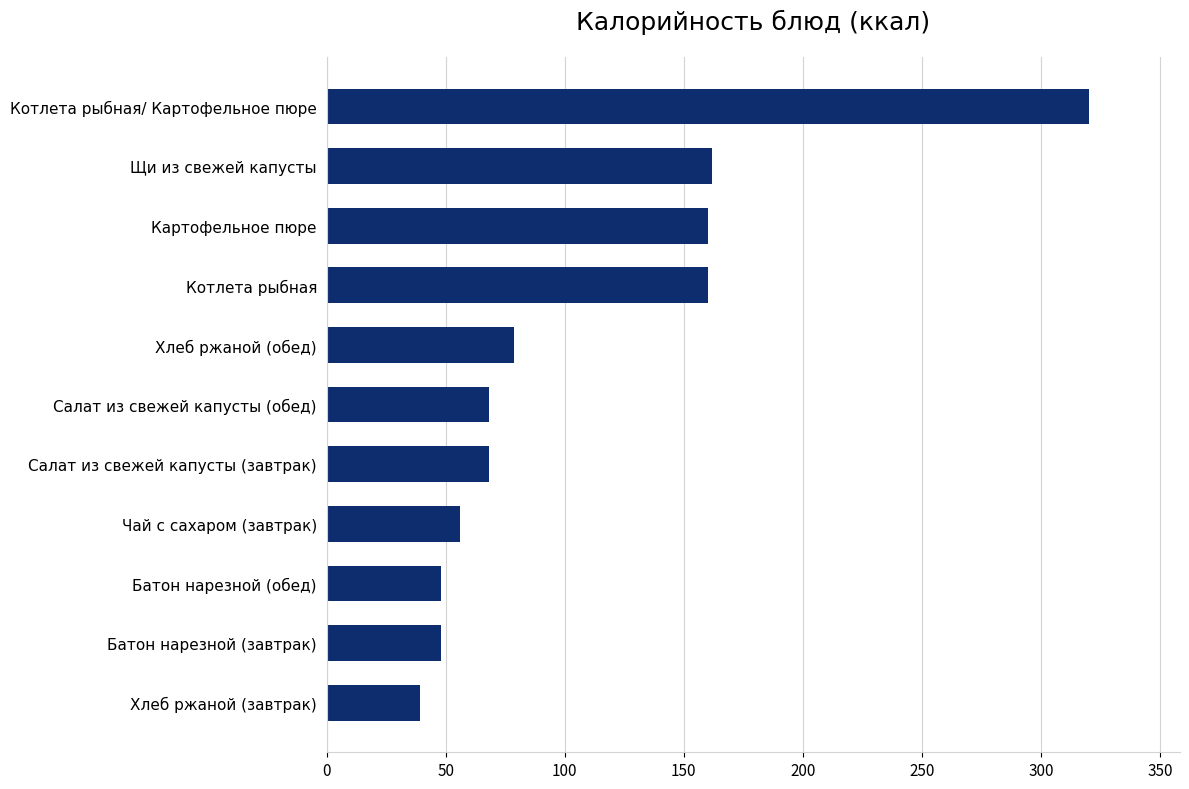

Which has a higher value, Батон нарезной (завтрак) or Чай с сахаром (завтрак)?

Чай с сахаром (завтрак)